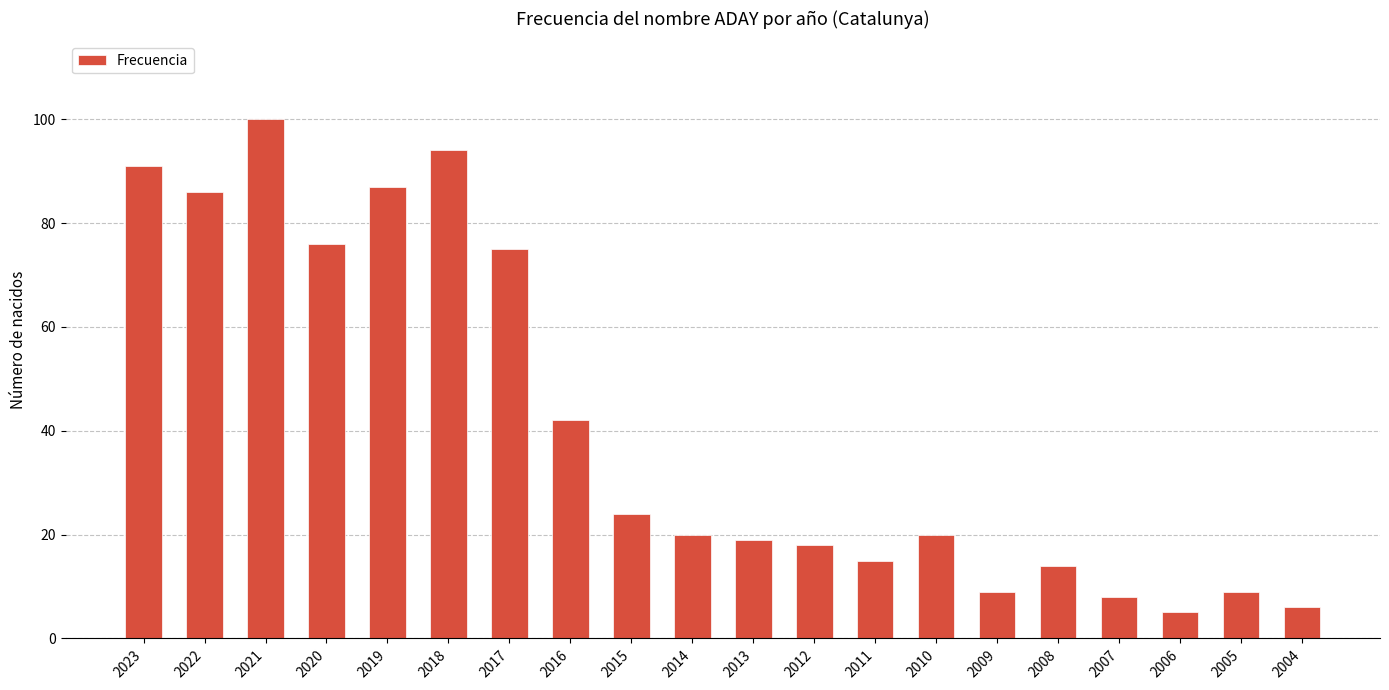

Between 2014 and 2012, which is larger?

2014